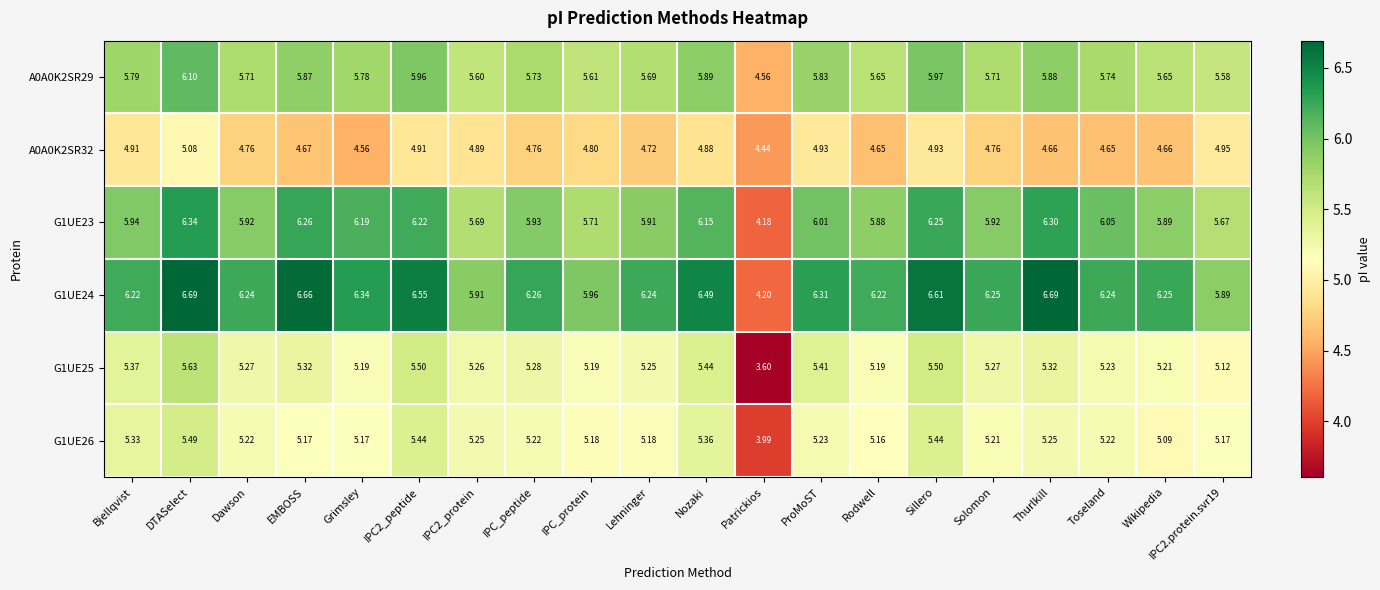

What is the spread (max minus min) of values at Dawson?

1.5